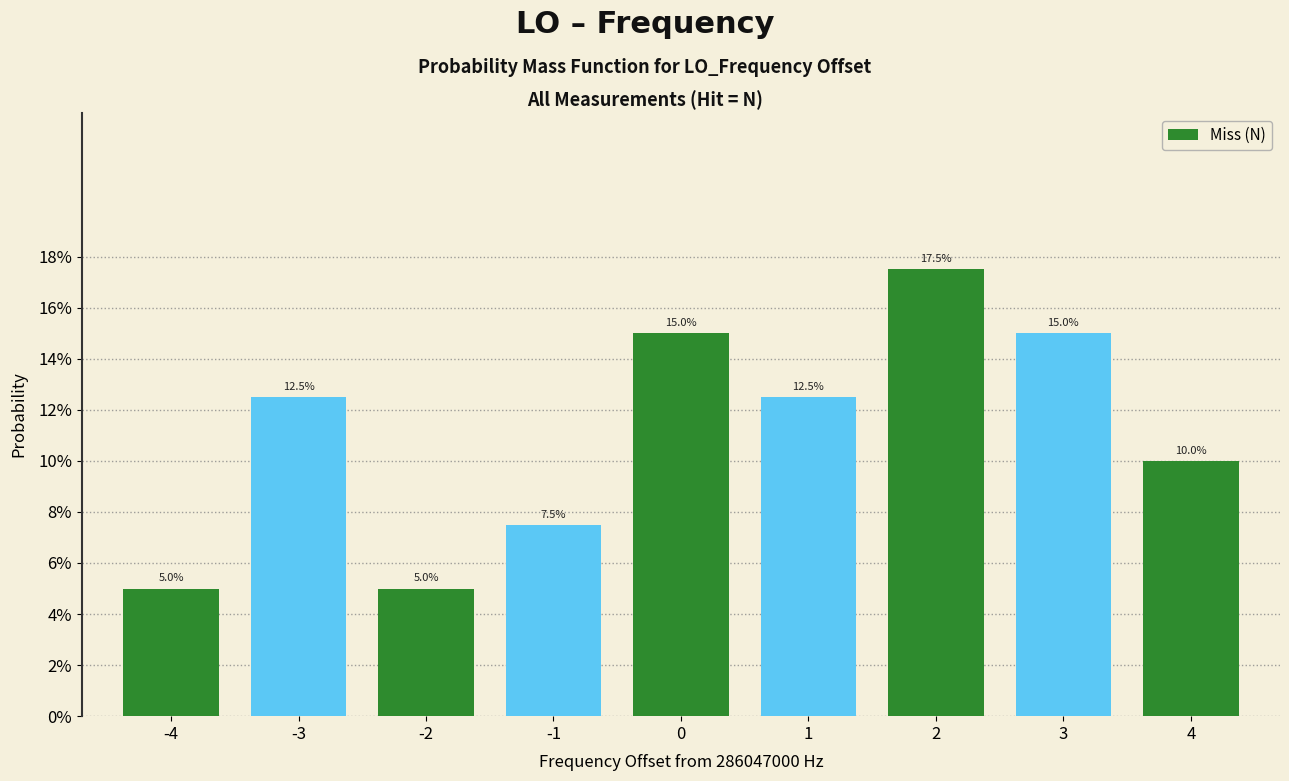

What is the maximum value shown in the chart?

0.2